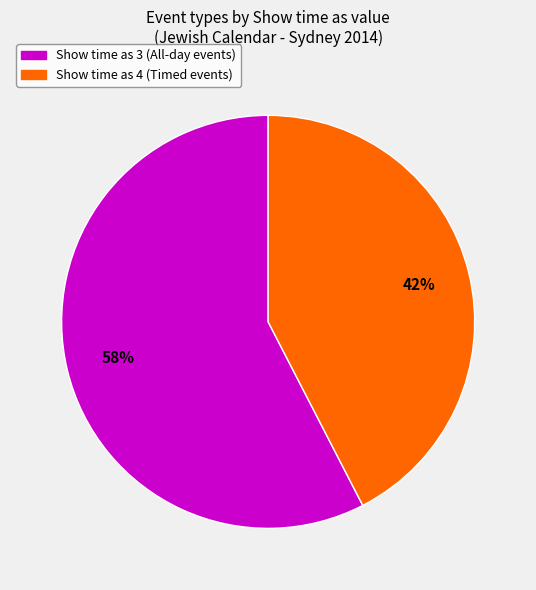

Does any single category account for the majority?

Yes